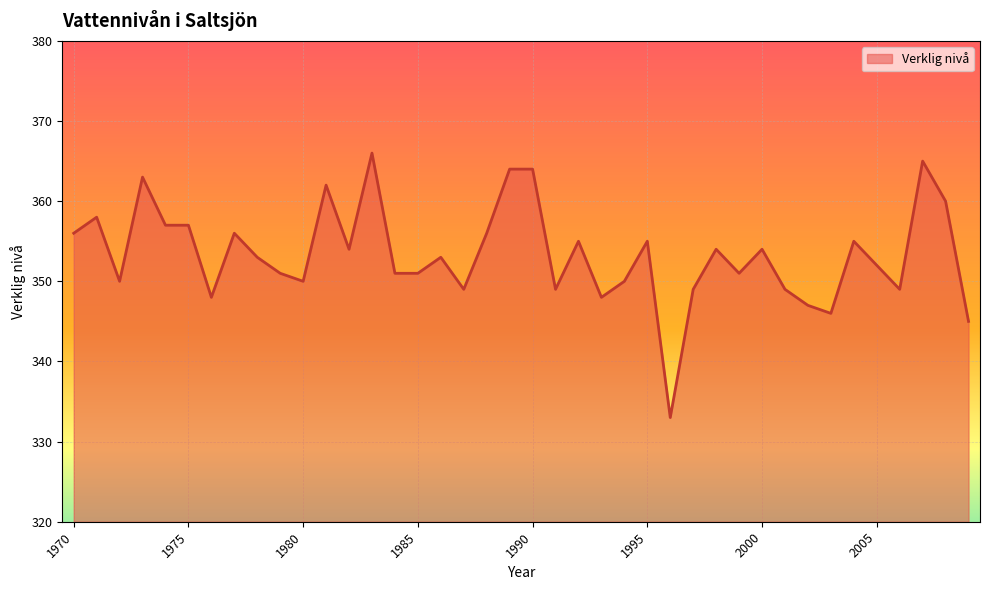

What is the difference between the maximum and minimum values?

33